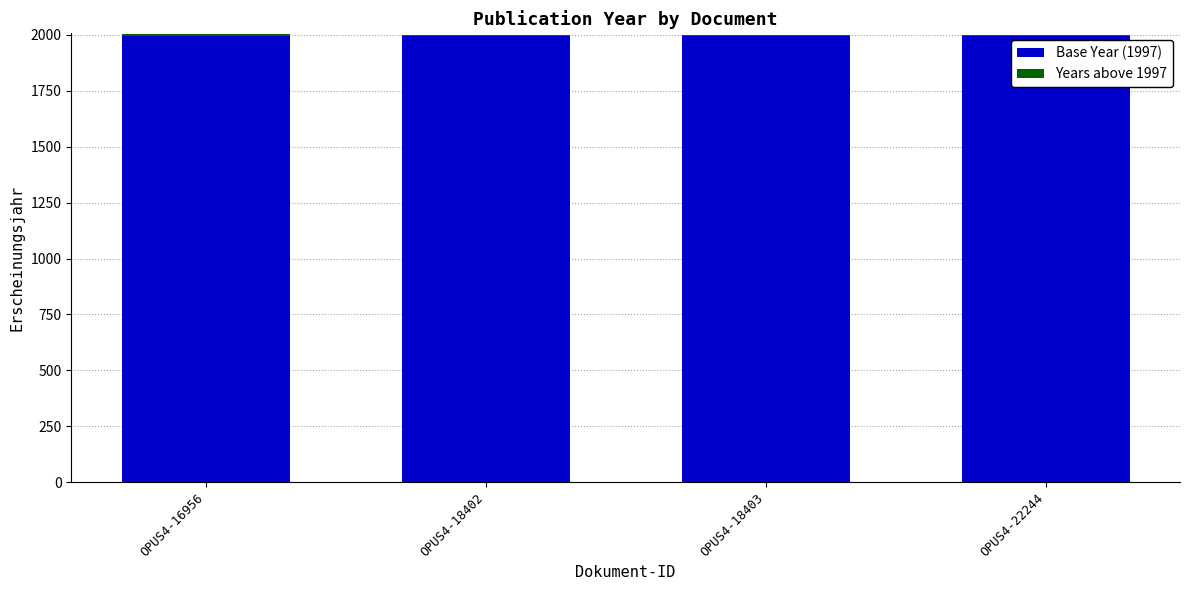

Are the bars grouped side by side (vs. stacked)?

No